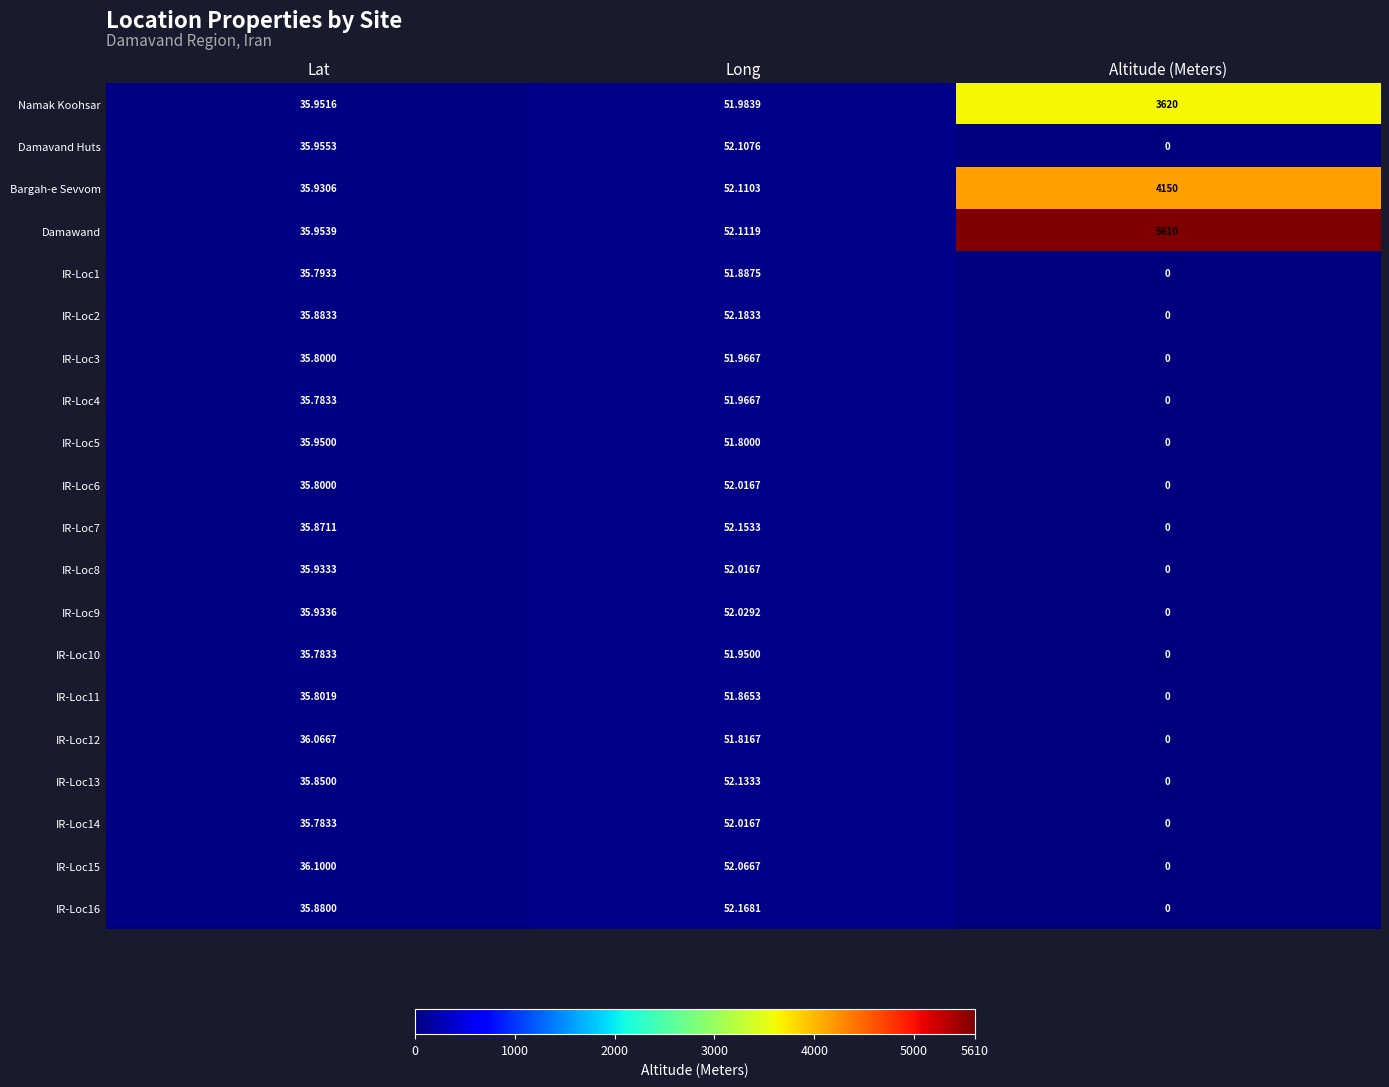

What is the spread (max minus min) of values at Lat?

0.3